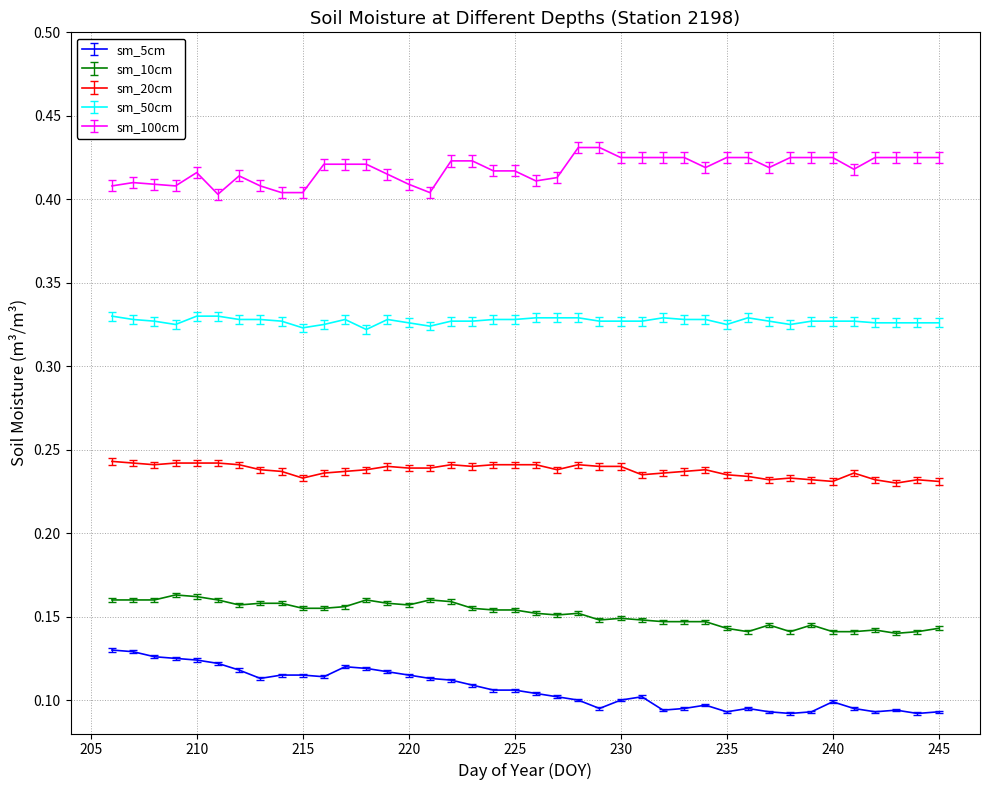

Which series has the largest total across all categories?

sm_100cm